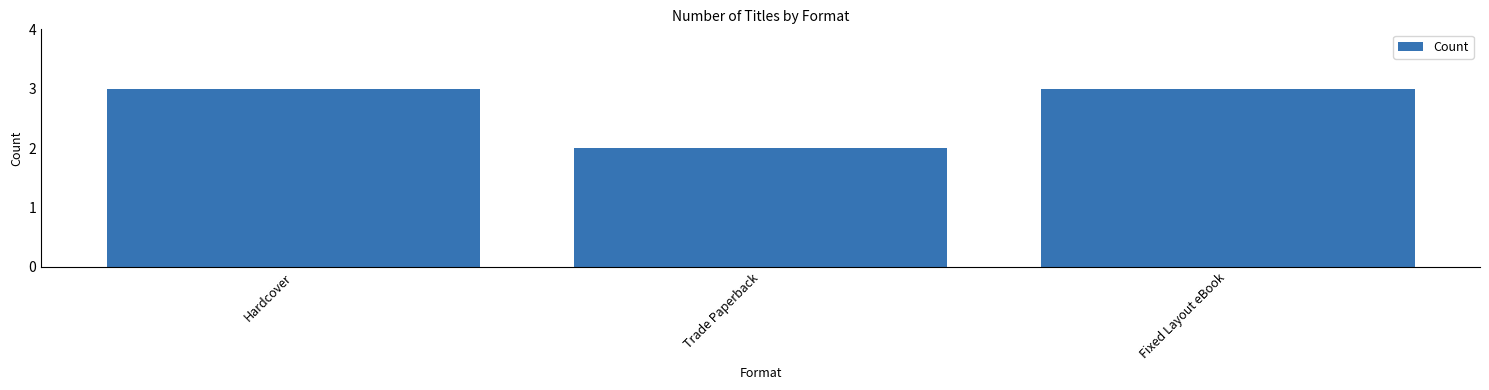

Are the bars horizontal?

No